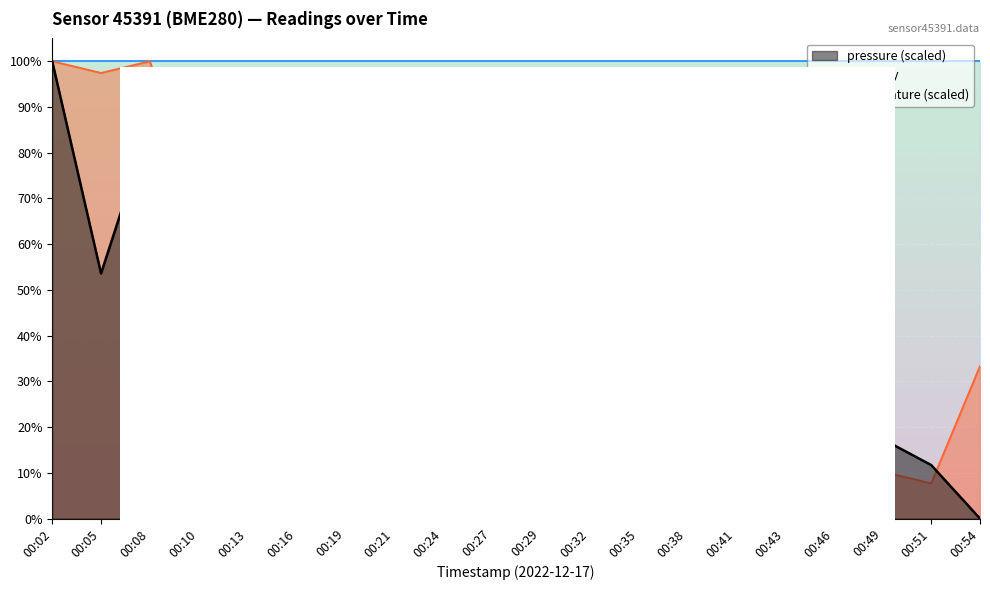

The value of humidity at 00:24 is 100.0. True or false?

True